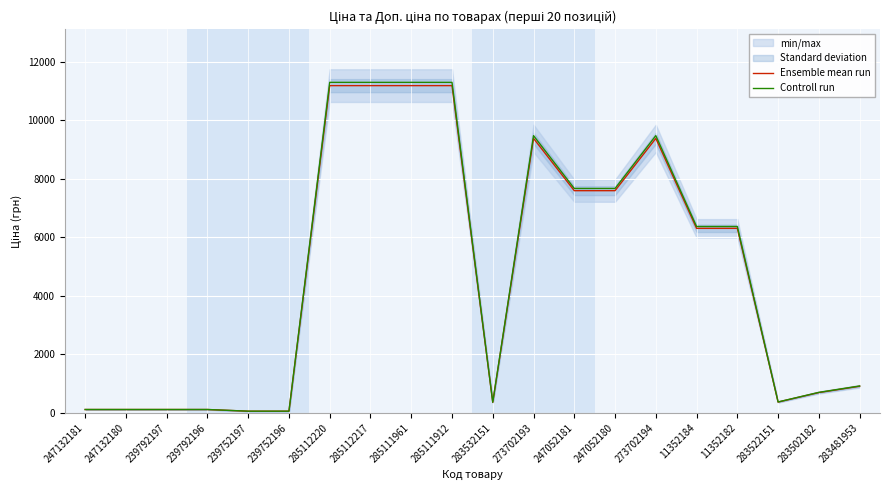

Which has a higher value, 239792196 or 273702193?

273702193